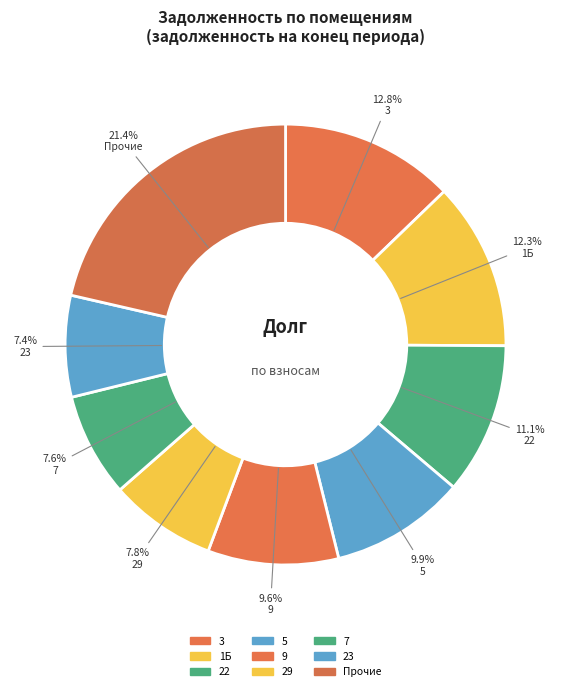

How much of the chart is everything except 3?

87.2%